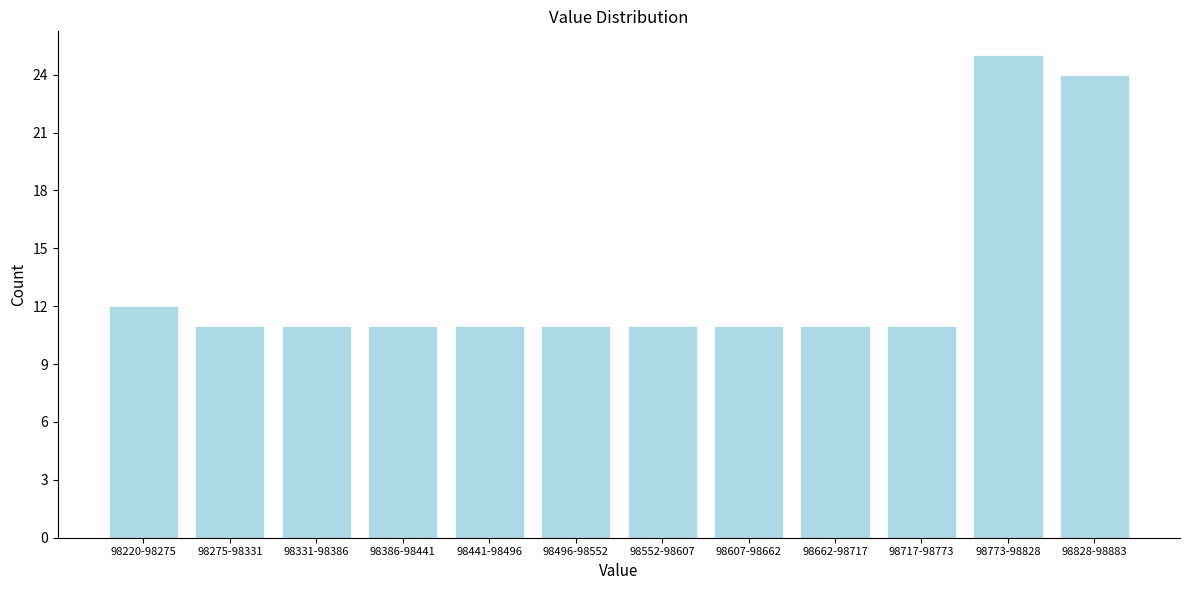

Reading left to right, what are all the values shown in this chart?

12	11	11	11	11	11	11	11	11	11	25	24